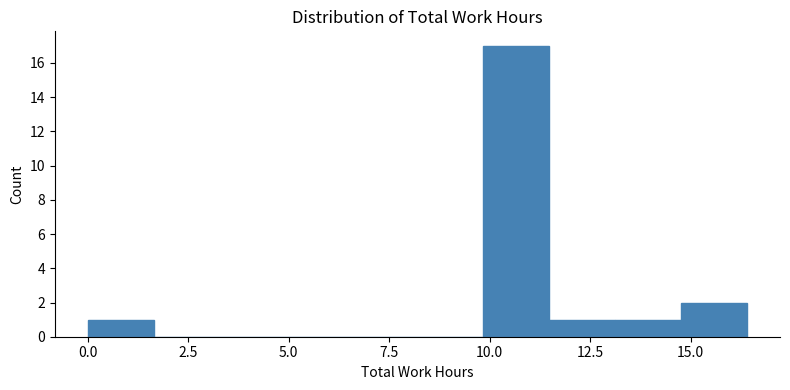

Read against the x-axis, roughly where is the centre of the tallest bar?

10.5